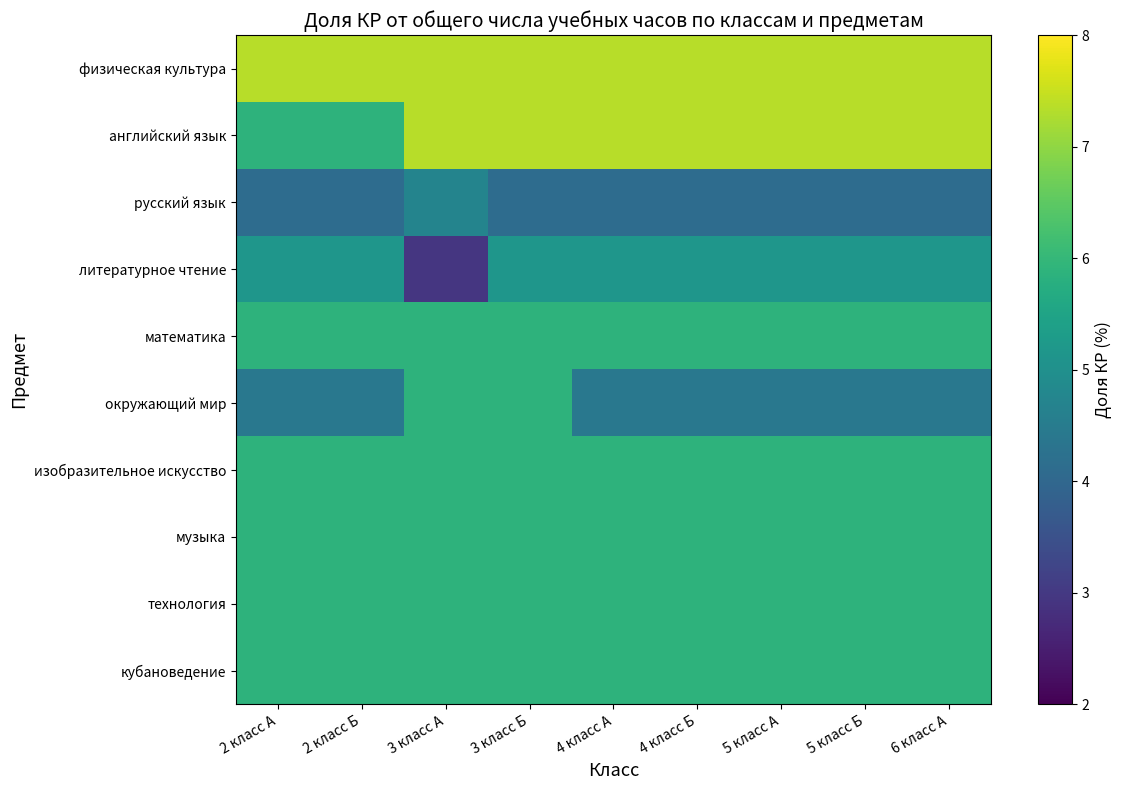

Reading left to right, transcribe all the data shown in this chart.

физическая культура: 2 класс А=7.4	2 класс Б=7.4	3 класс А=7.4	3 класс Б=7.4	4 класс А=7.4	4 класс Б=7.4	5 класс А=7.4	5 класс Б=7.4	6 класс А=7.4
английский язык: 2 класс А=5.9	2 класс Б=5.9	3 класс А=7.4	3 класс Б=7.4	4 класс А=7.4	4 класс Б=7.4	5 класс А=7.4	5 класс Б=7.4	6 класс А=7.4
русский язык: 2 класс А=4.1	2 класс Б=4.1	3 класс А=4.7	3 класс Б=4.1	4 класс А=4.1	4 класс Б=4.1	5 класс А=4.1	5 класс Б=4.1	6 класс А=4.1
литературное чтение: 2 класс А=5.1	2 класс Б=5.1	3 класс А=2.9	3 класс Б=5.1	4 класс А=5.1	4 класс Б=5.1	5 класс А=5.1	5 класс Б=5.1	6 класс А=5.1
математика: 2 класс А=5.9	2 класс Б=5.9	3 класс А=5.9	3 класс Б=5.9	4 класс А=5.9	4 класс Б=5.9	5 класс А=5.9	5 класс Б=5.9	6 класс А=5.9
окружающий мир: 2 класс А=4.4	2 класс Б=4.4	3 класс А=5.9	3 класс Б=5.9	4 класс А=4.4	4 класс Б=4.4	5 класс А=4.4	5 класс Б=4.4	6 класс А=4.4
изобразительное искусство: 2 класс А=5.9	2 класс Б=5.9	3 класс А=5.9	3 класс Б=5.9	4 класс А=5.9	4 класс Б=5.9	5 класс А=5.9	5 класс Б=5.9	6 класс А=5.9
музыка: 2 класс А=5.9	2 класс Б=5.9	3 класс А=5.9	3 класс Б=5.9	4 класс А=5.9	4 класс Б=5.9	5 класс А=5.9	5 класс Б=5.9	6 класс А=5.9
технология: 2 класс А=5.9	2 класс Б=5.9	3 класс А=5.9	3 класс Б=5.9	4 класс А=5.9	4 класс Б=5.9	5 класс А=5.9	5 класс Б=5.9	6 класс А=5.9
кубановедение: 2 класс А=5.9	2 класс Б=5.9	3 класс А=5.9	3 класс Б=5.9	4 класс А=5.9	4 класс Б=5.9	5 класс А=5.9	5 класс Б=5.9	6 класс А=5.9